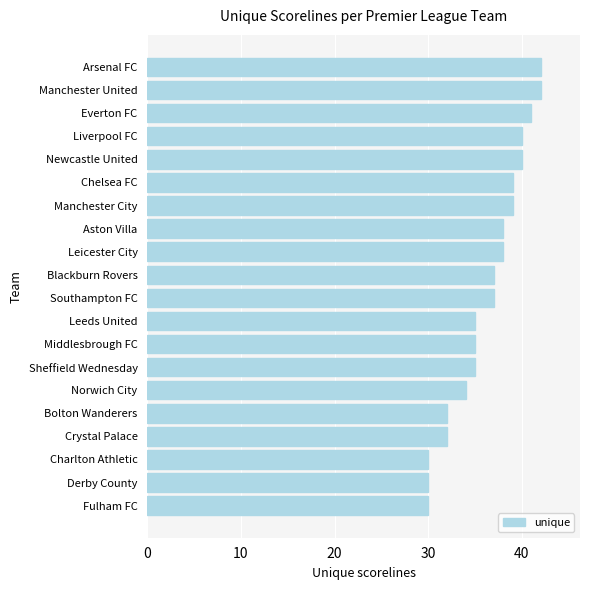

Which has a higher value, Middlesbrough FC or Manchester City?

Manchester City